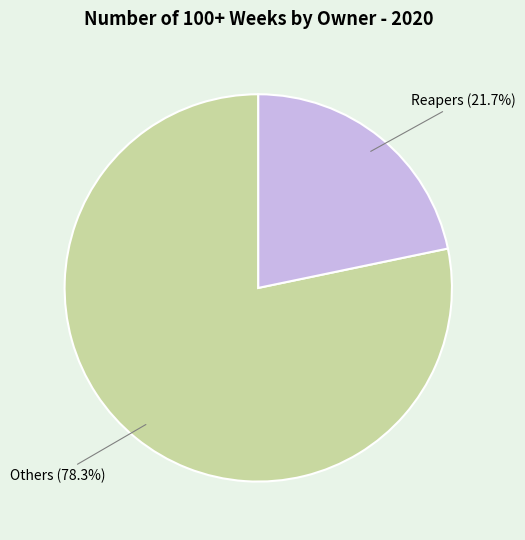

Is there any slice that represents more than half of the pie?

Yes